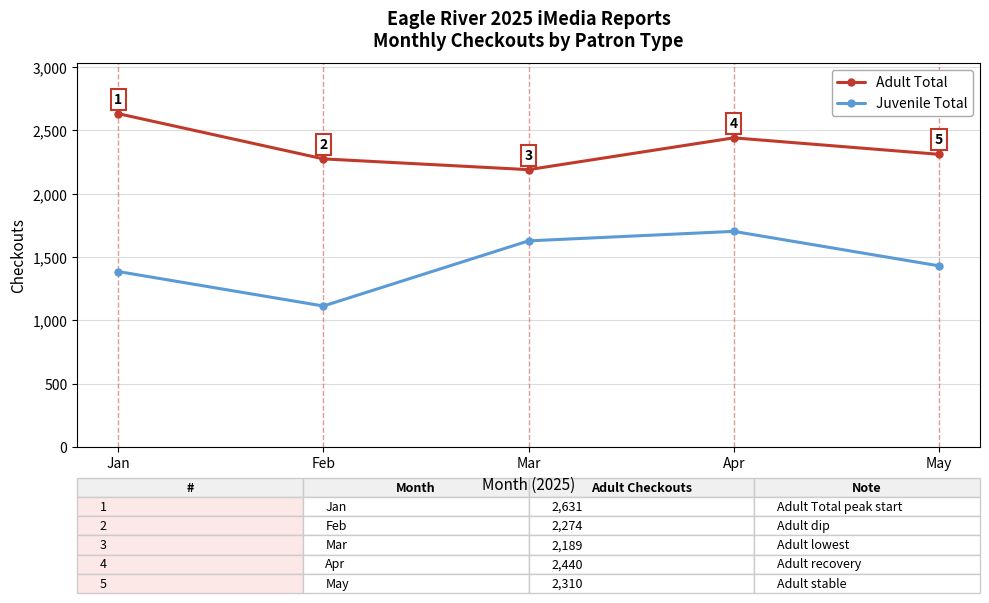

Is this an area chart (filled region under the line)?

No